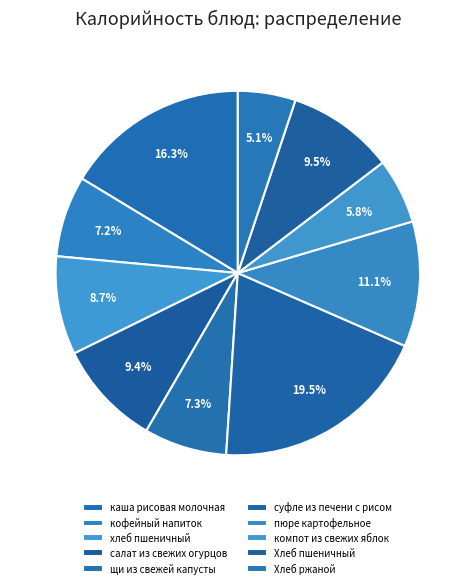

Which has a higher value, щи из свежей капусты or хлеб пшеничный?

хлеб пшеничный